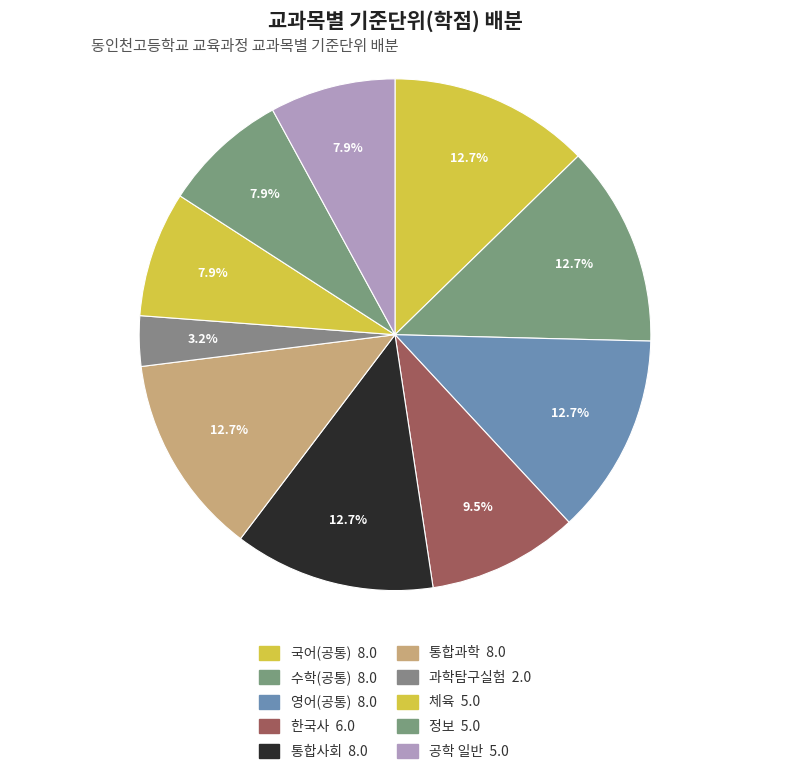

Count the number of slices in the pie.

10